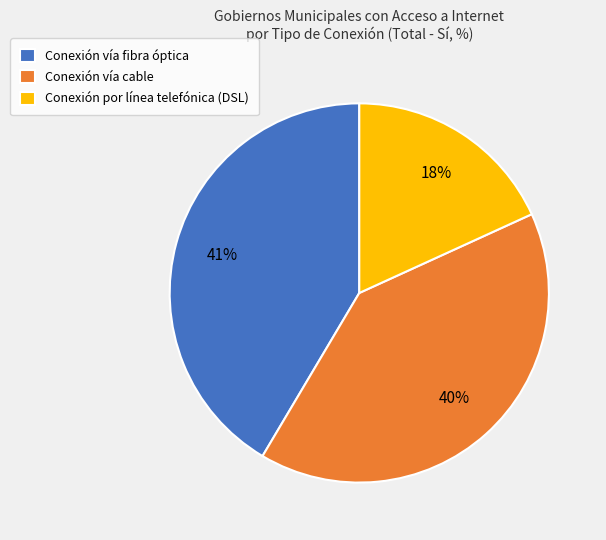

What percentage is the Conexión por línea telefónica (DSL) slice, to the nearest percent?

18%